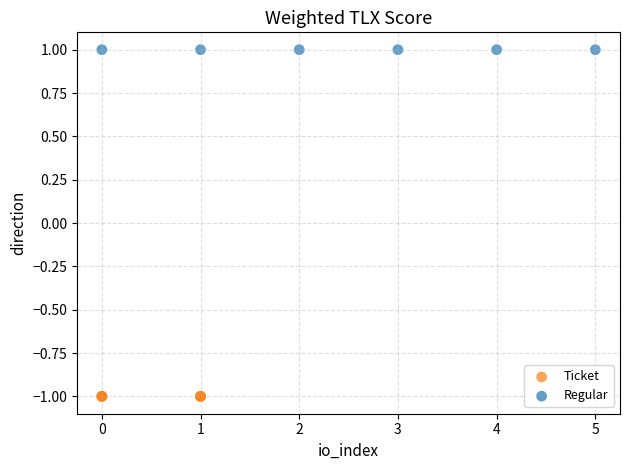

What are all the series names shown in the legend?

Ticket, Regular